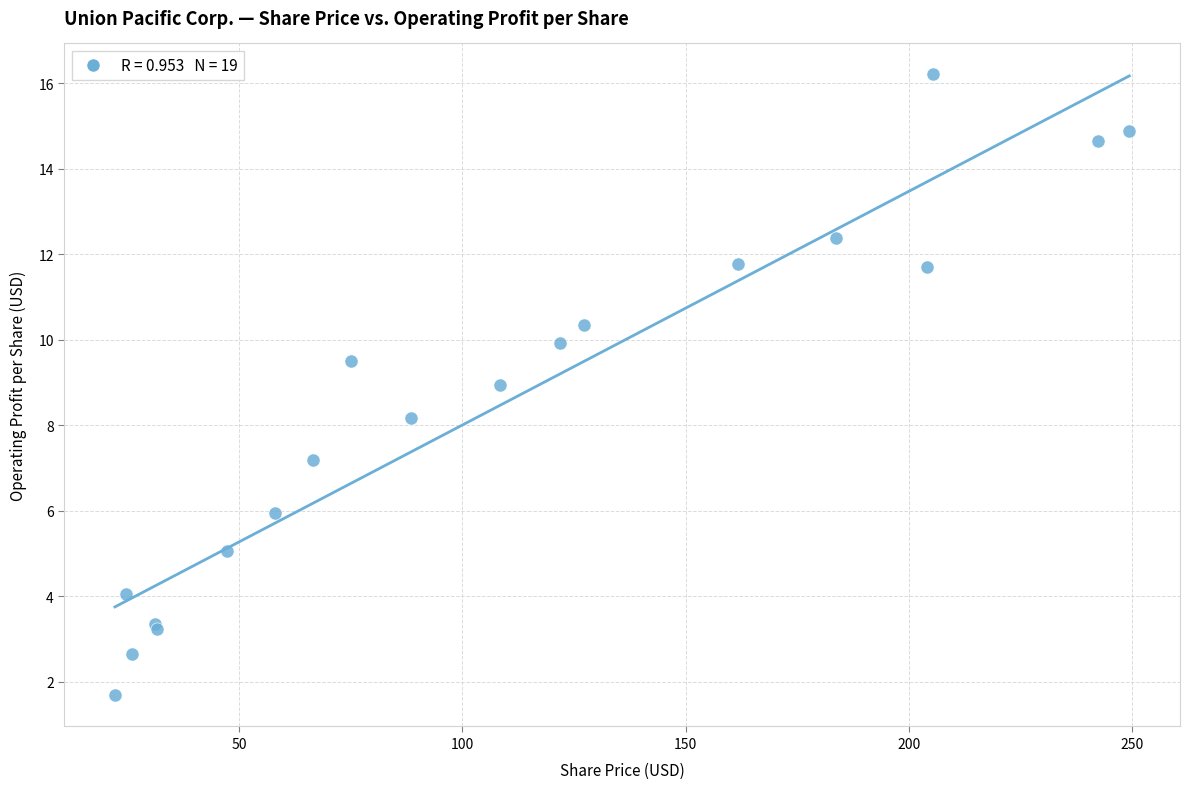

What Y value in the scatter plot is closest to 8?

8.2